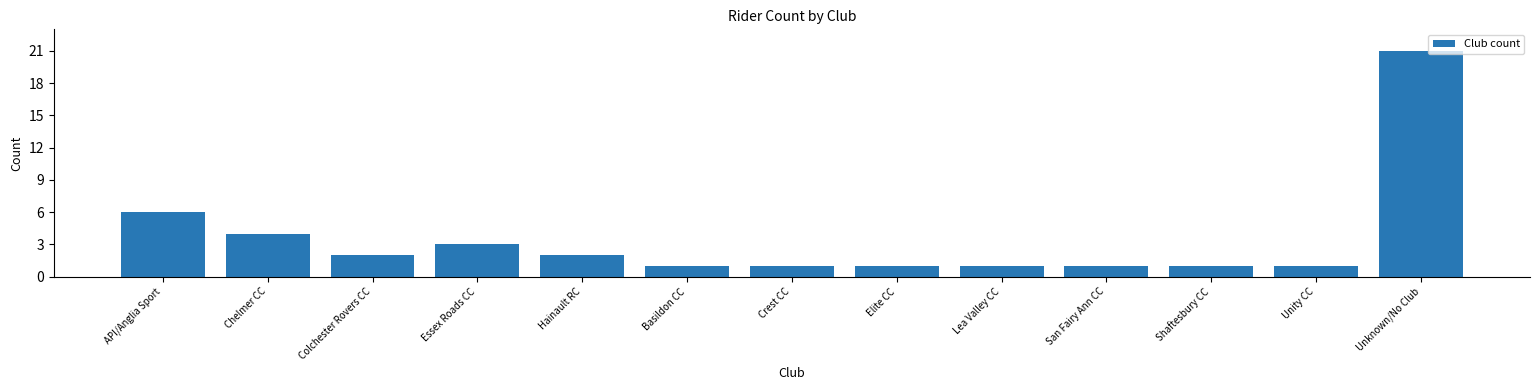

Reading left to right, what are all the values shown in this chart?

6	4	2	3	2	1	1	1	1	1	1	1	21